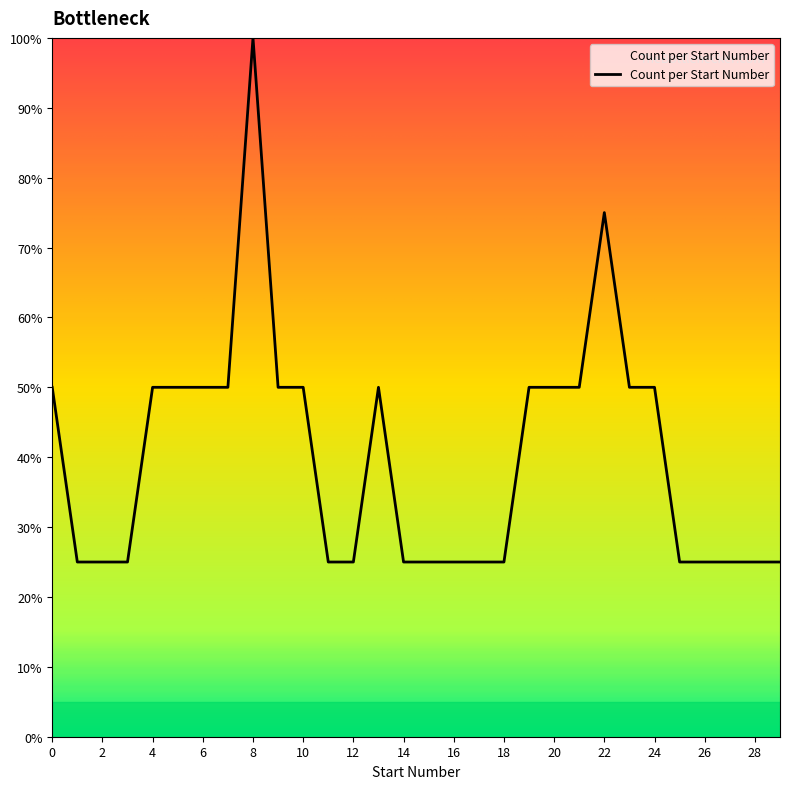

What is the sum of all values?

1200